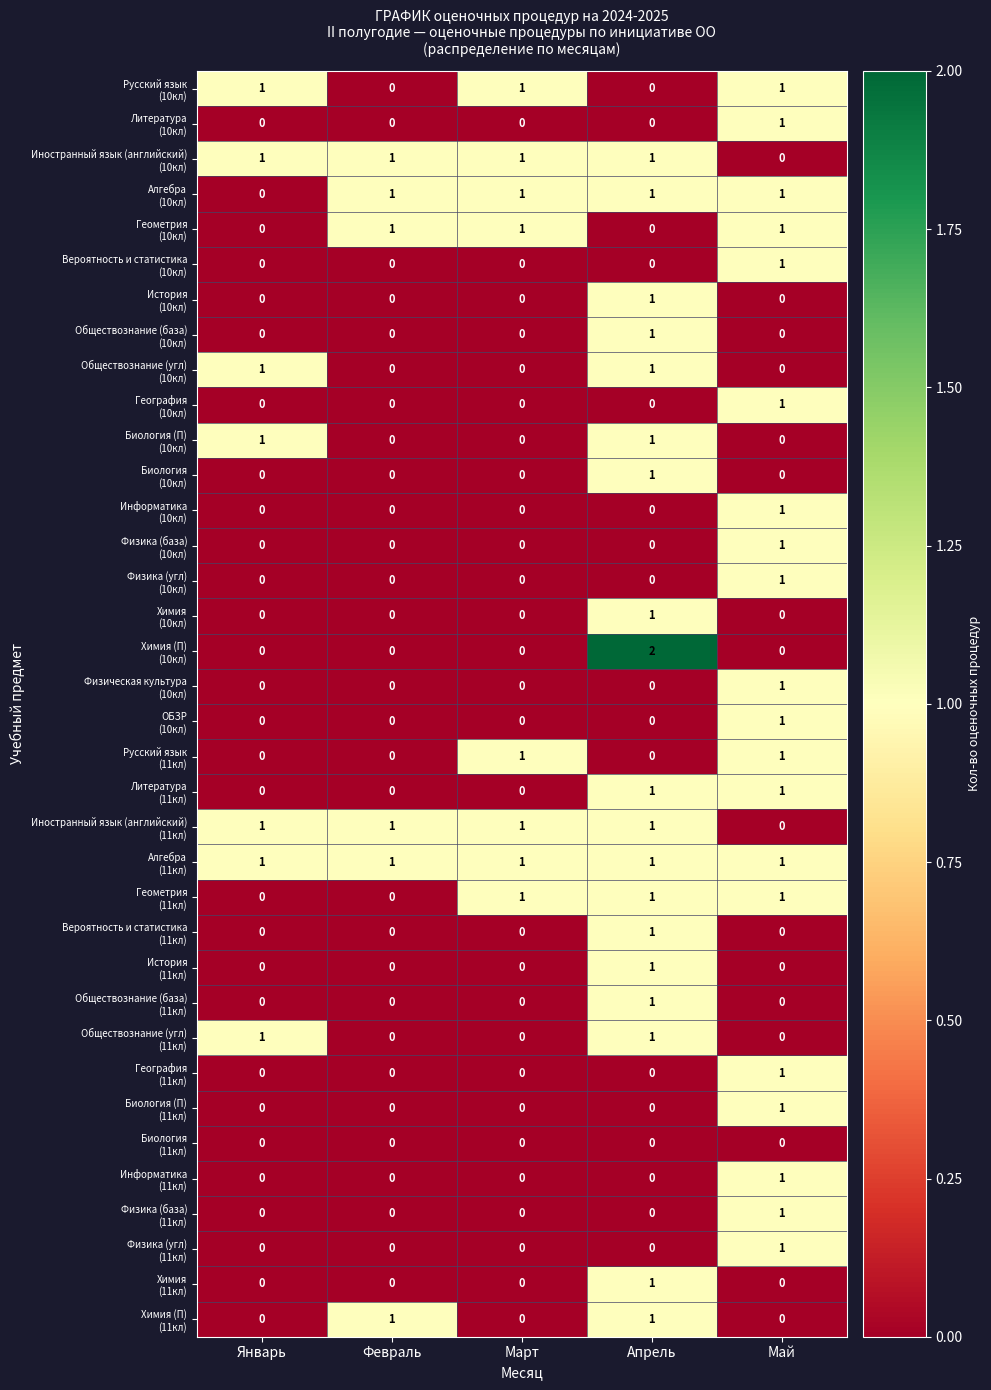

What is the total value across all series at Май?

20